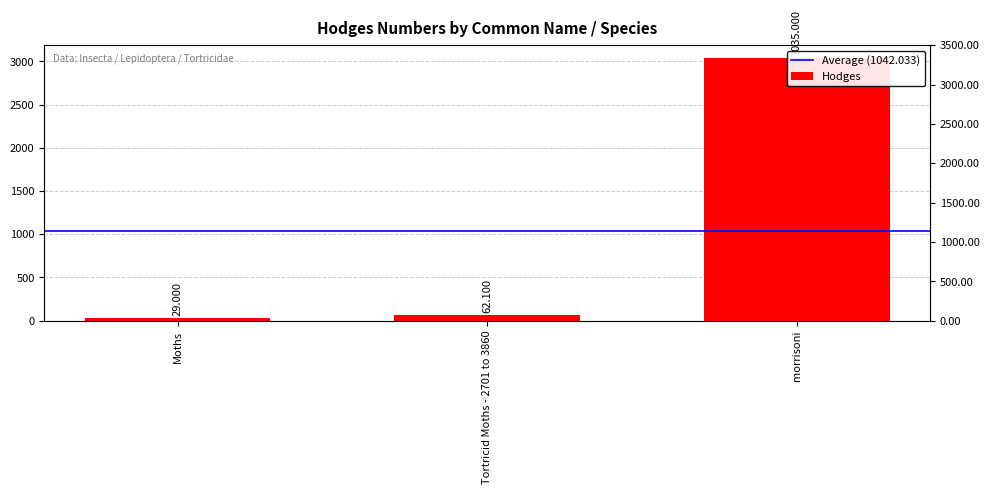

Reading left to right, extract all data points from this chart.

29.0	62.1	3035.0